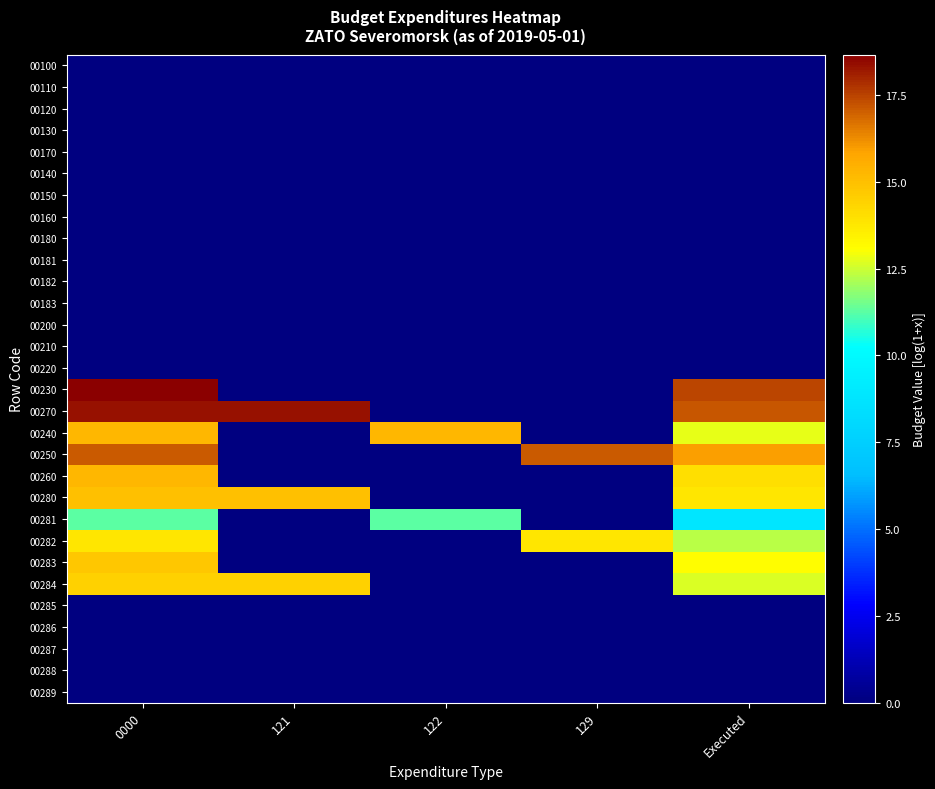

Which series changed the most between 122 and Executed?

00230